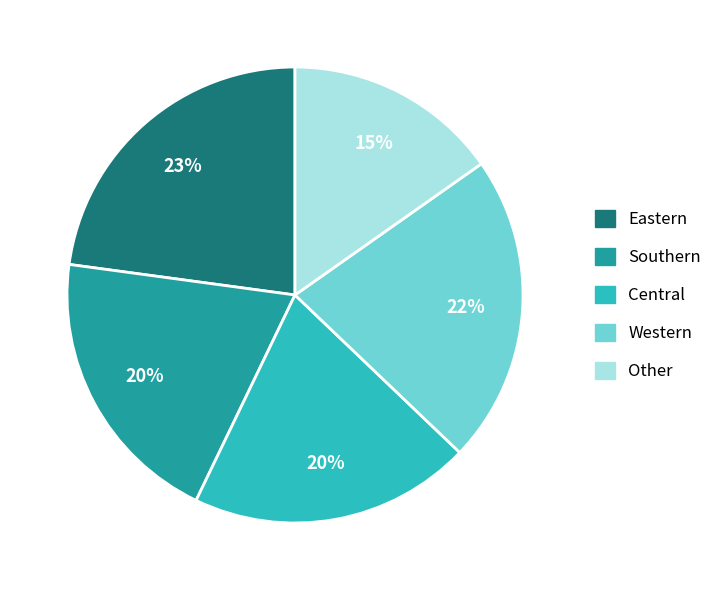

To the nearest percent, what is the difference between the Central and Western slice percentages?

2%